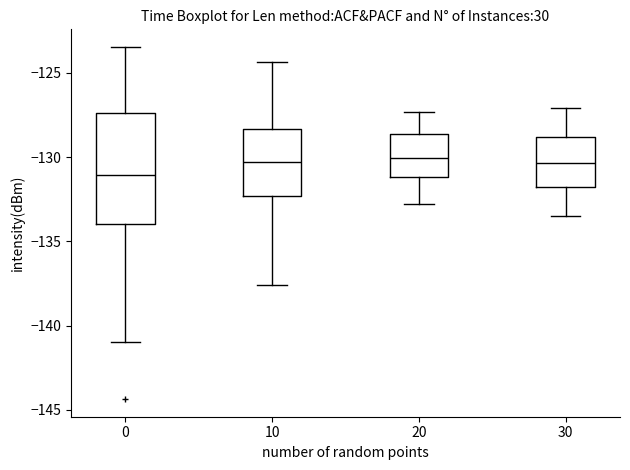

Reading left to right, read every box against the y-axis: the position of its median line, the range the box covers, and the ends of its whiskers. The values are not printed on the chart, so give them approximately, as read against the axis.

0: median -131.0, box -134.0 to -127.5, whiskers -141.0 to -123.5
10: median -130.5, box -132.5 to -128.5, whiskers -137.5 to -124.5
20: median -130.0, box -131.0 to -128.5, whiskers -133.0 to -127.5
30: median -130.5, box -132.0 to -129.0, whiskers -133.5 to -127.0